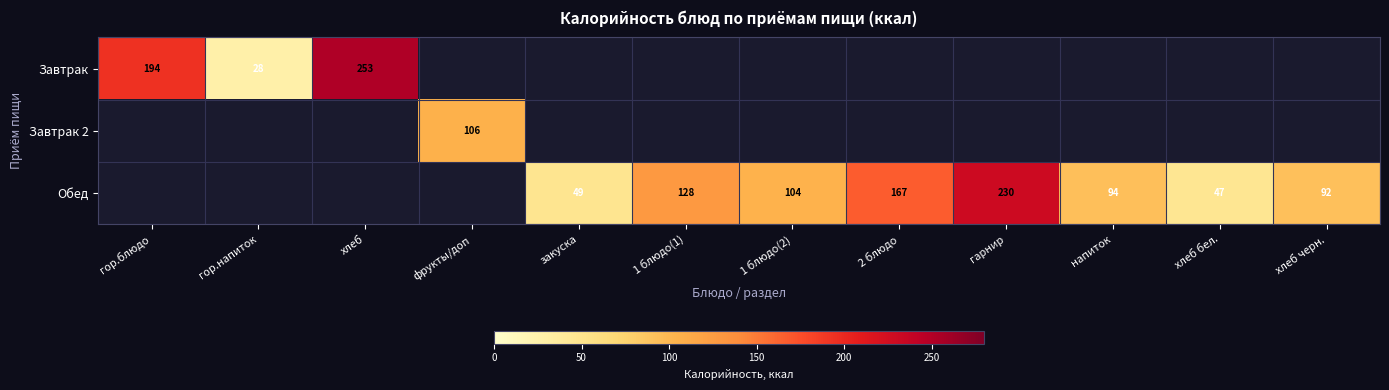

True or false: Обед has a value of 142 at хлеб черн..

False